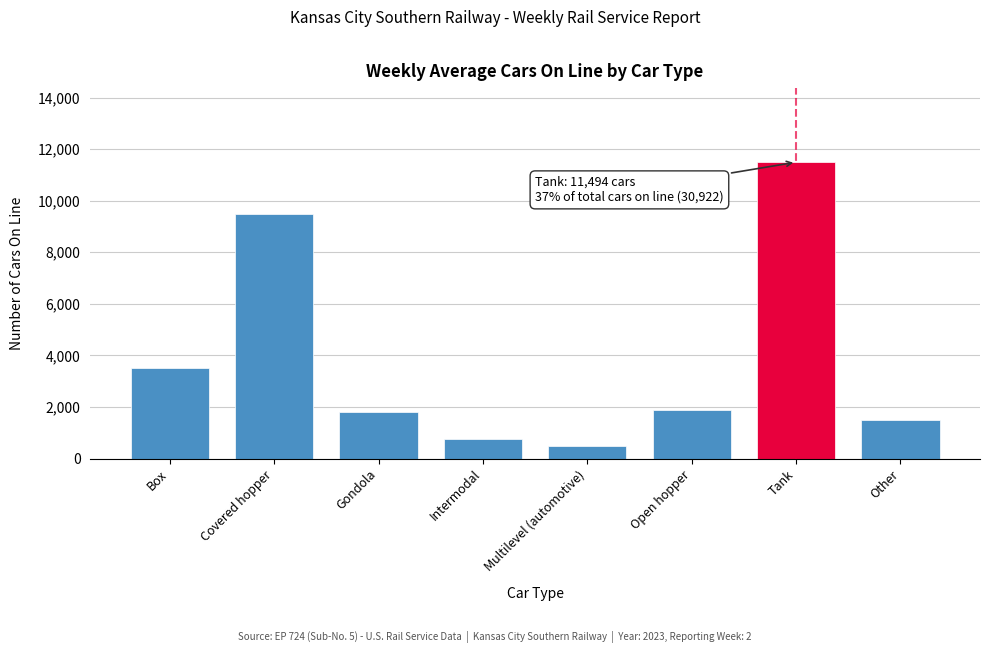

Reading left to right, transcribe all the data shown in this chart.

3521	9473	1812	745	503	1897	11494	1477